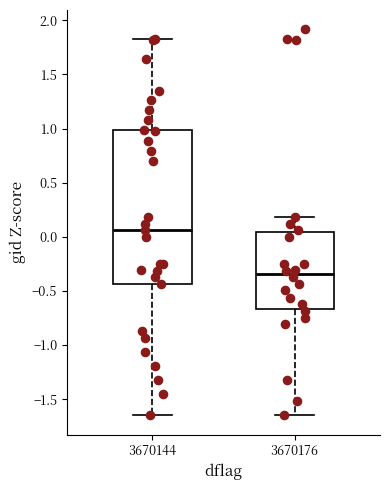

Reading left to right, transcribe this box plot: for each box, give where its median line is, the range the box spans, and where its two whiskers end, as read against the y-axis. The values are not printed on the chart, so give them approximately, as read against the axis.

3670144: median 0.05, box -0.45 to 1.00, whiskers -1.65 to 1.85
3670176: median -0.35, box -0.65 to 0.05, whiskers -1.65 to 0.20